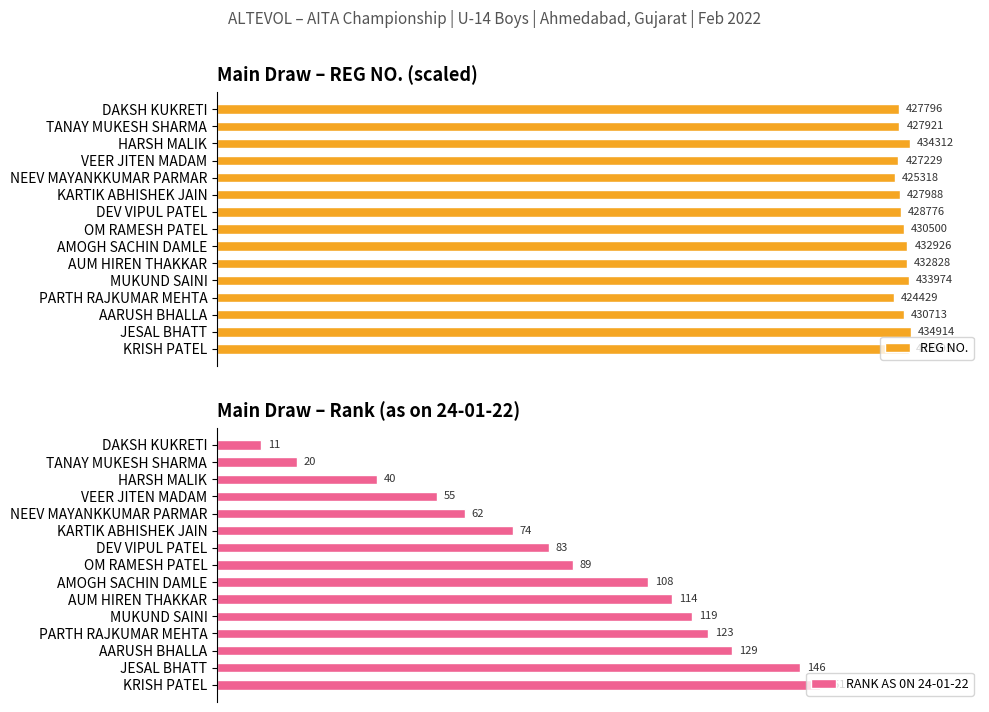

List the labels in order of RANK AS 0N 24-01-22 value, largest first.

KRISH PATEL, JESAL BHATT, AARUSH BHALLA, PARTH RAJKUMAR MEHTA, MUKUND SAINI, AUM HIREN THAKKAR, AMOGH SACHIN DAMLE, OM RAMESH PATEL, DEV VIPUL PATEL, KARTIK ABHISHEK JAIN, NEEV MAYANKKUMAR PARMAR, VEER JITEN MADAM, HARSH MALIK, TANAY MUKESH SHARMA, DAKSH KUKRETI